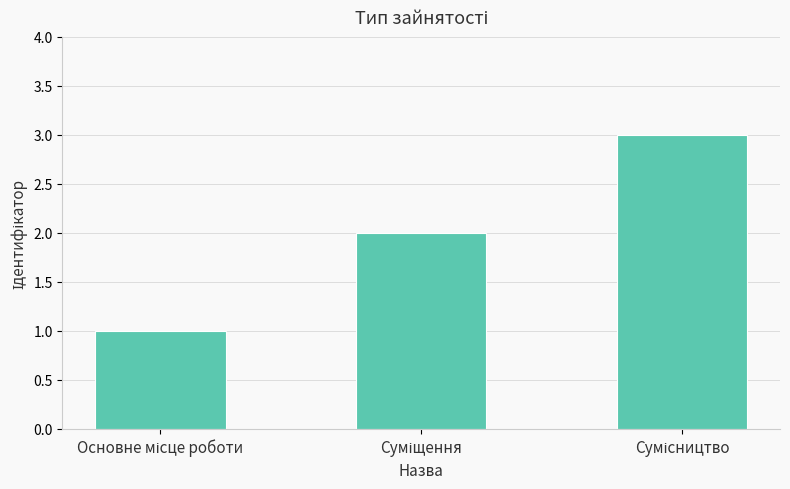

What is the sum of all values?

6